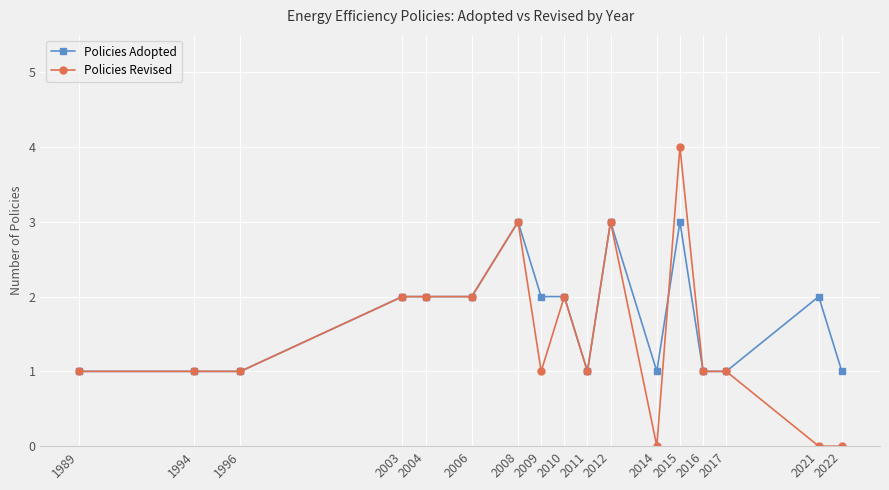

How many lines are shown in the chart?

2